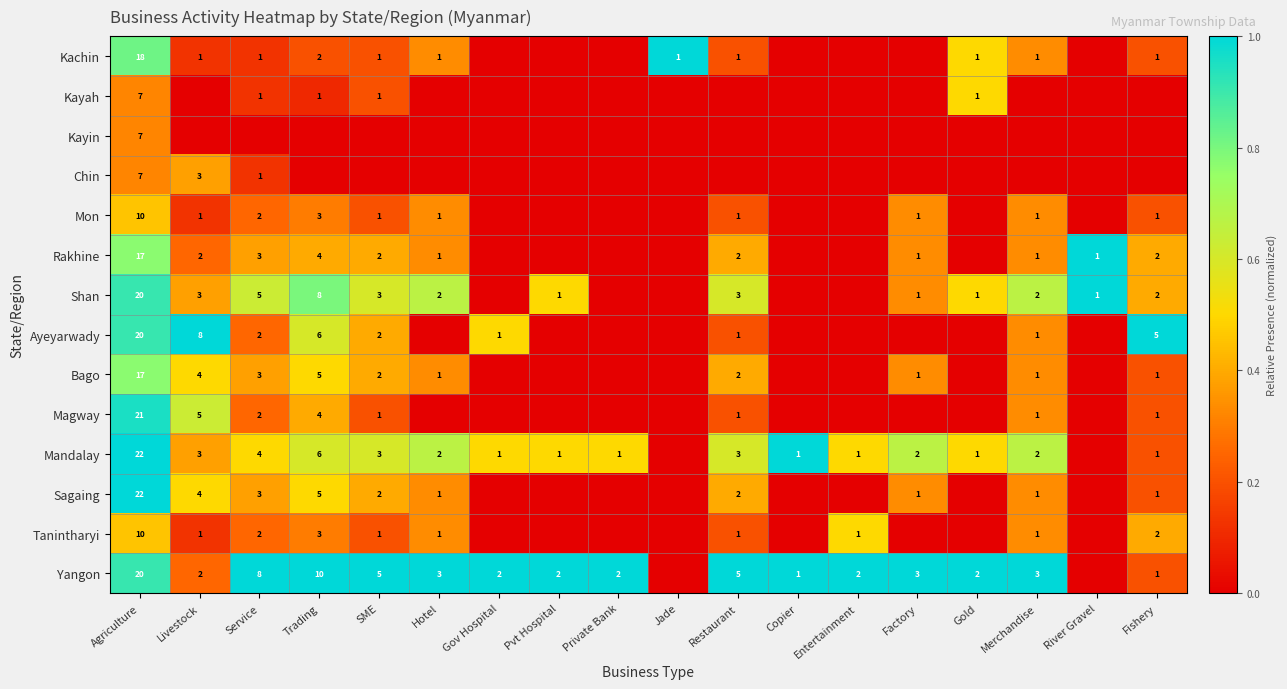

Which category has the lowest value across all series?

Gov Hospital